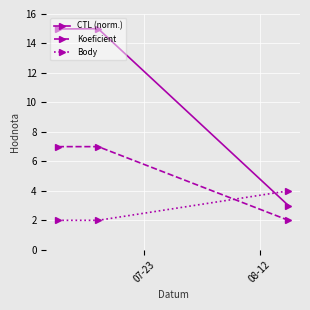

What is the minimum value for Koeficient?

2.0